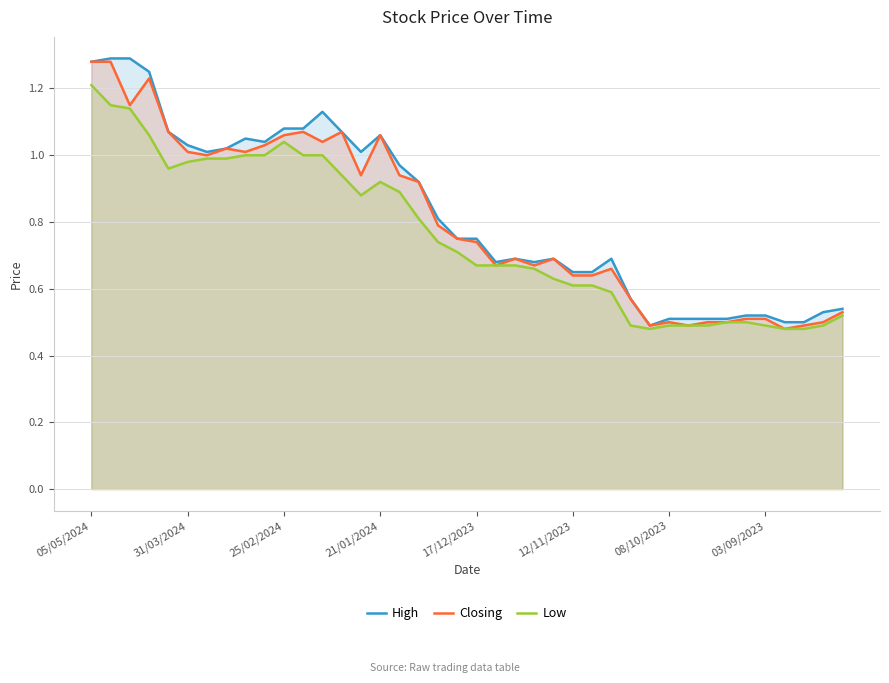

What position from the right is 25/02/2024?

30